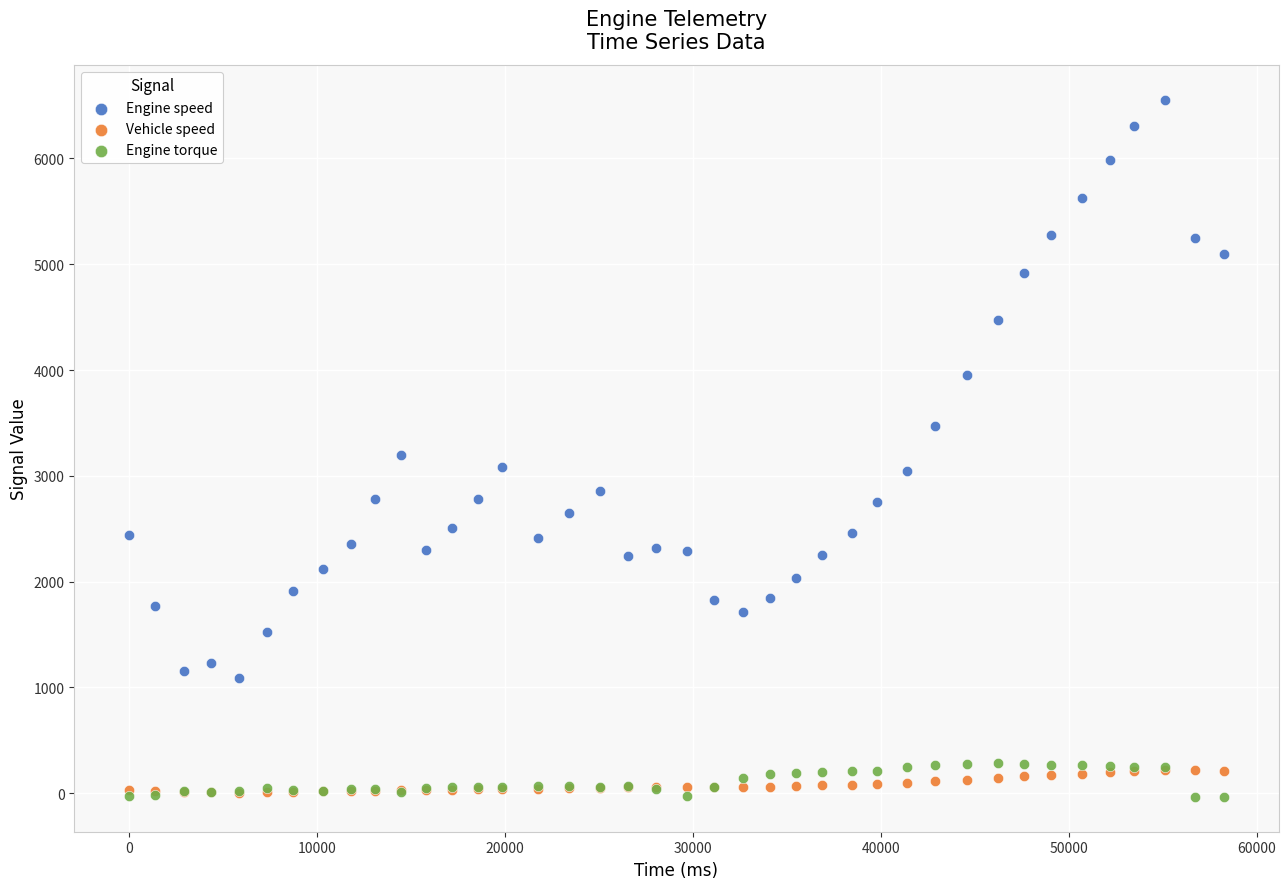

In the Engine speed series, what Y value is closest to 3822?

3951.0